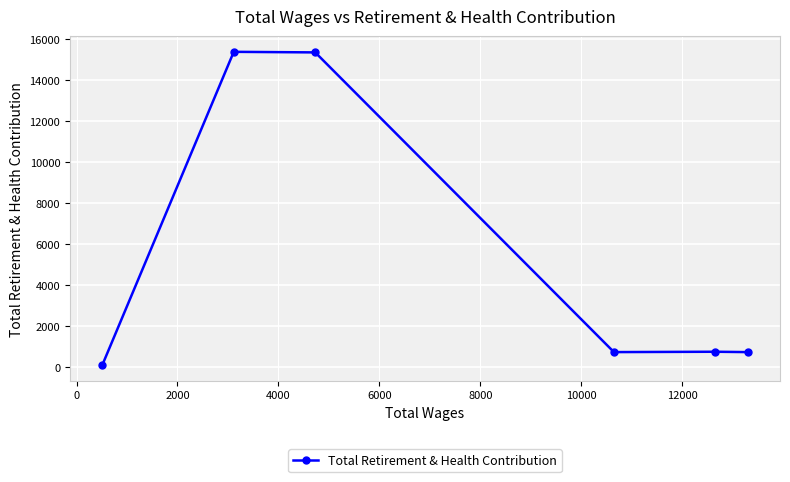

What is the difference between the maximum and minimum values?

15286